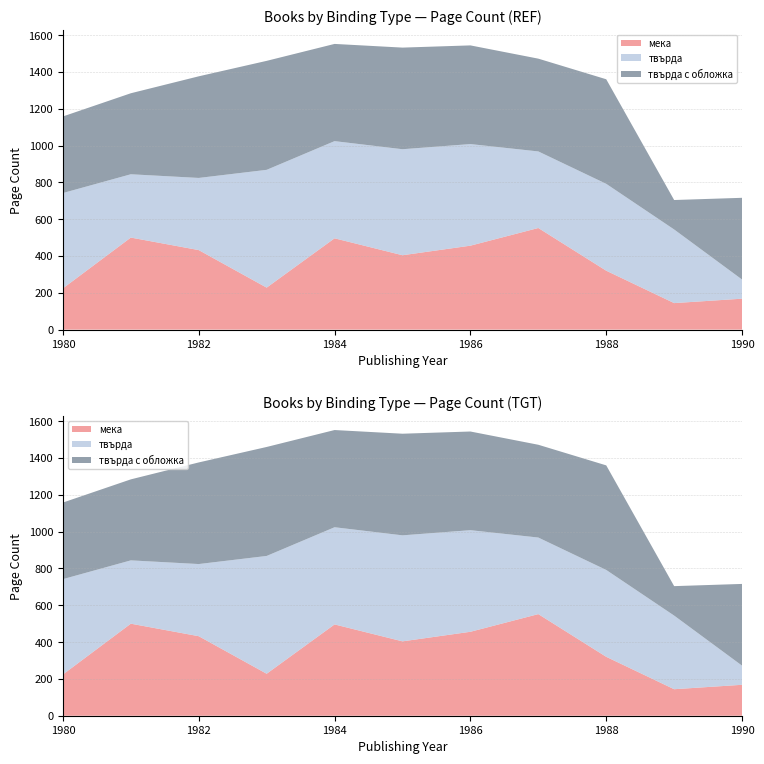

Reading left to right, list all the values displayed in this chart.

мека: 224	500	432	228	496	404	456	552	320	144	168
твърда: 518	344	392	640	528	576	552	416	472	400	104
твърда с обложка: 416	440	552	592	528	552	536	504	568	160	444